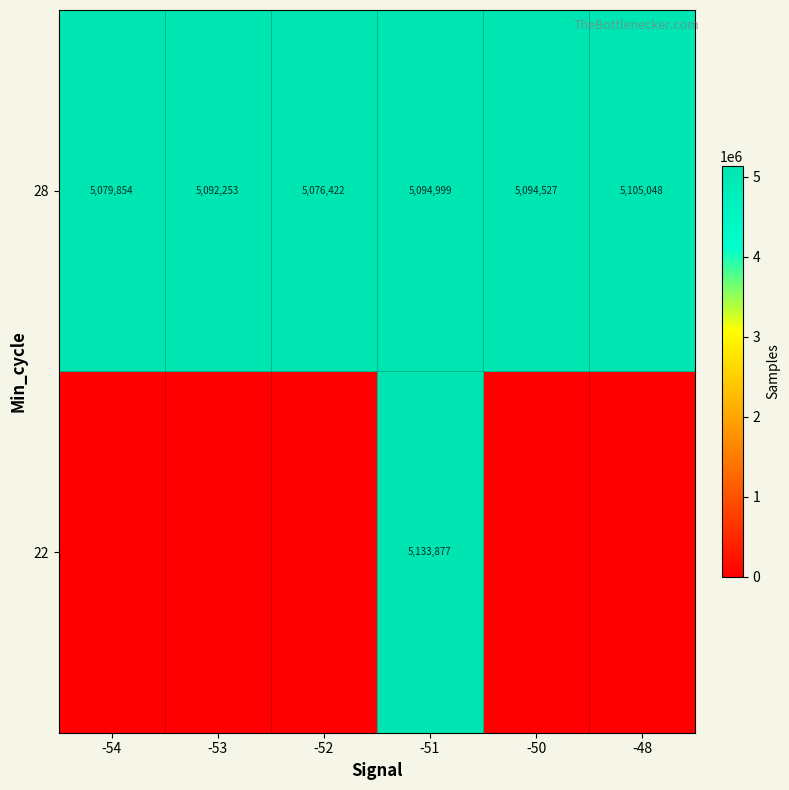

Between -50 and -54, which is larger?

-50